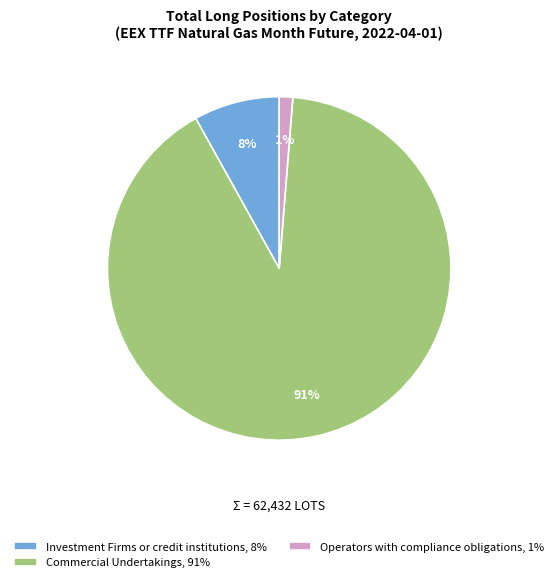

Count the number of slices in the pie.

3